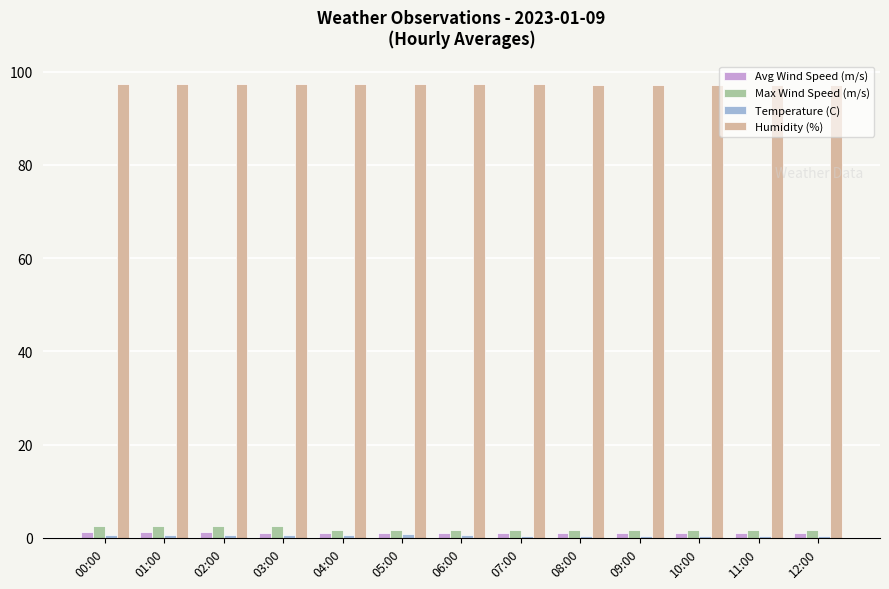

What is the sum of all Humidity (%) values?

1265.0